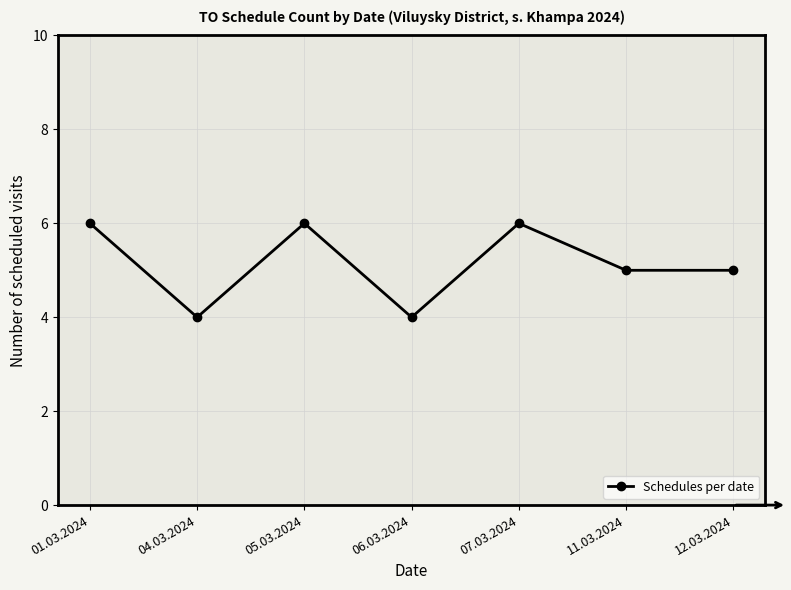

What is the change in value from 04.03.2024 to 12.03.2024?

+1